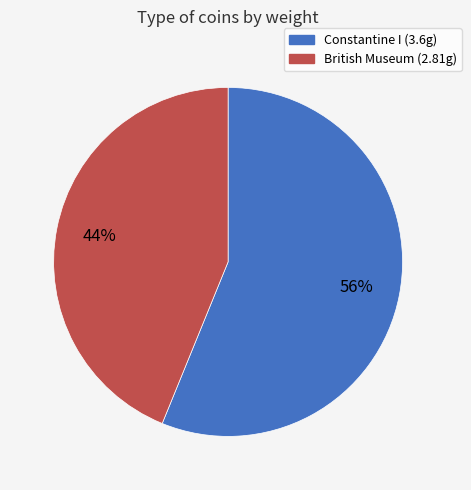

The Constantine I (3.6g) slice represents 42% of the pie. True or false?

False